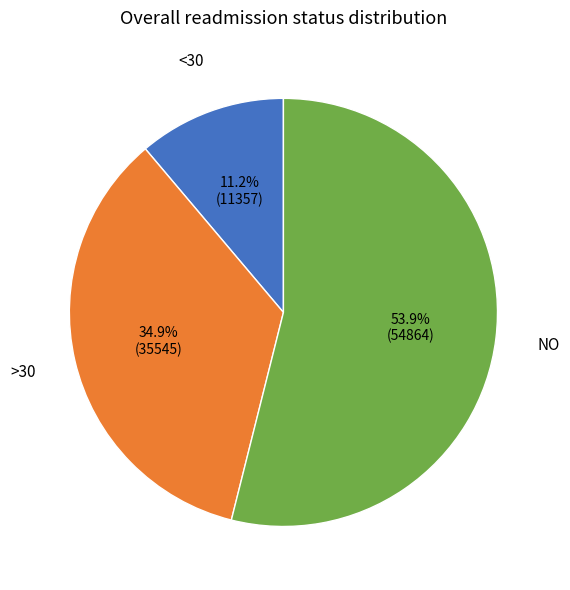

Rank the categories by value from highest to lowest.

NO, >30, <30